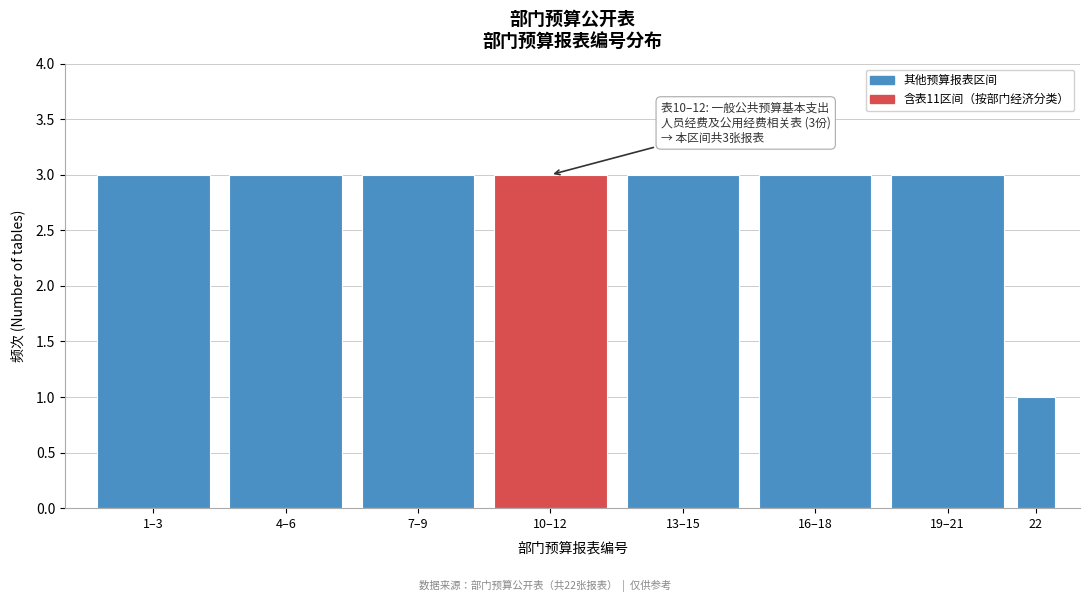

Reading left to right, transcribe all the data shown in this chart.

1–3=3	4–6=3	7–9=3	10–12=3	13–15=3	16–18=3	19–21=3	22=1